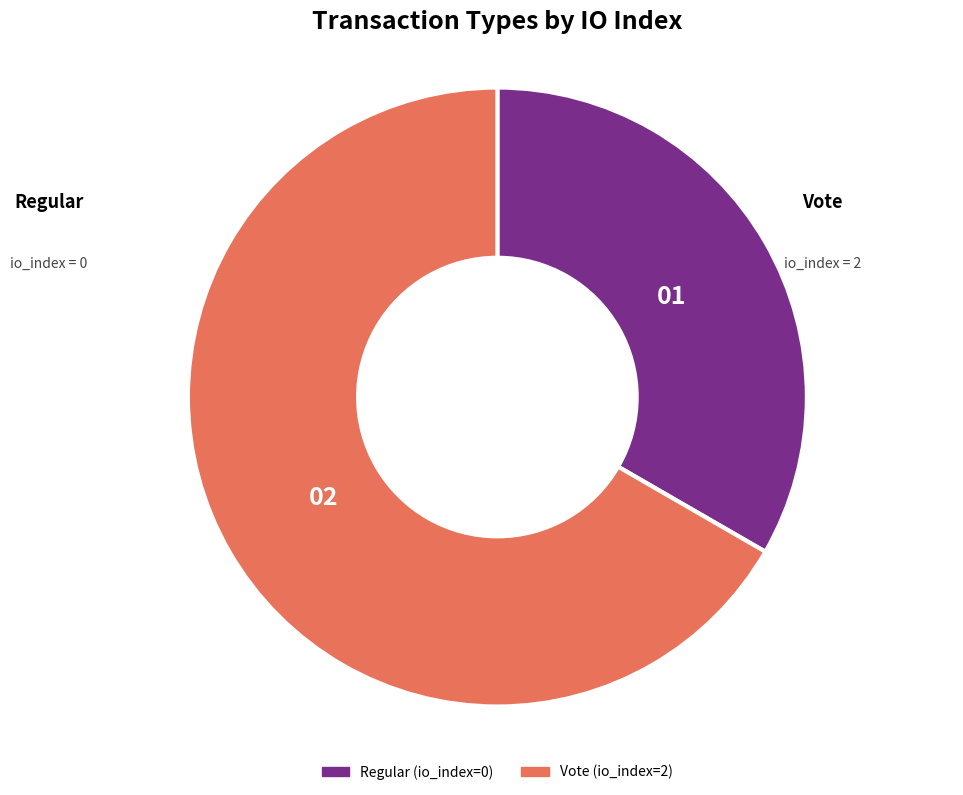

Count the number of slices in the pie.

2